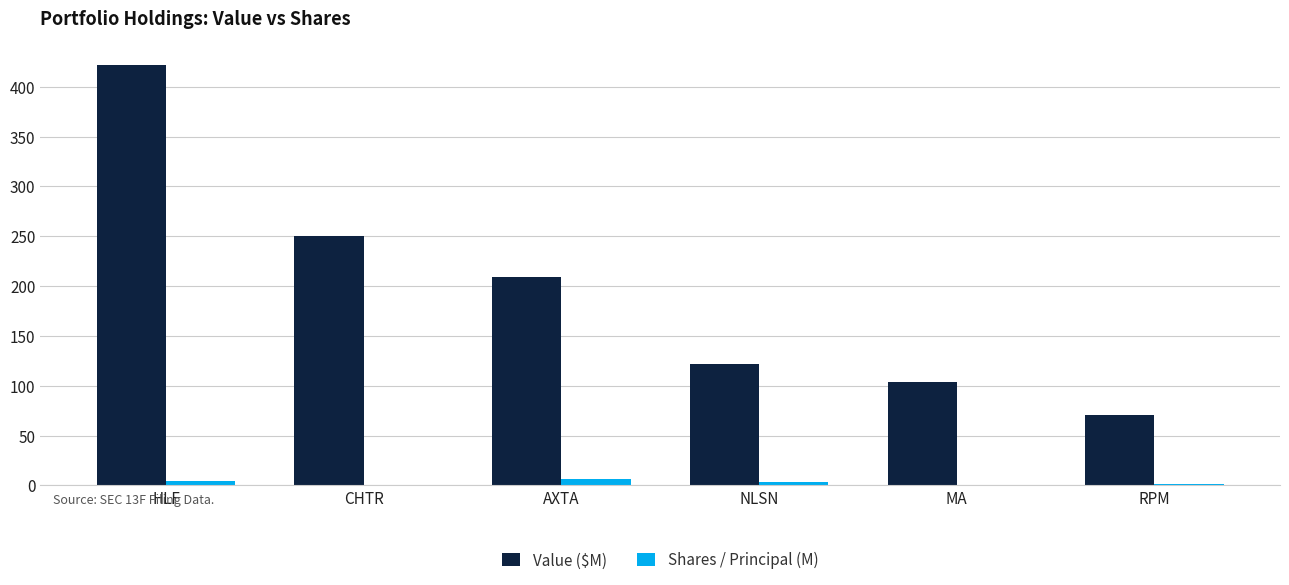

At which category is the sum across all series the highest?

HLF